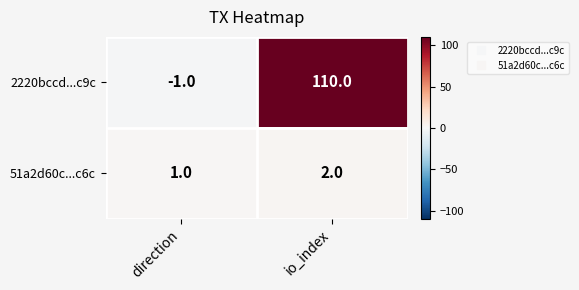

What is the approximate value of 2220bccd...c9c at io_index, to the nearest 5?

110